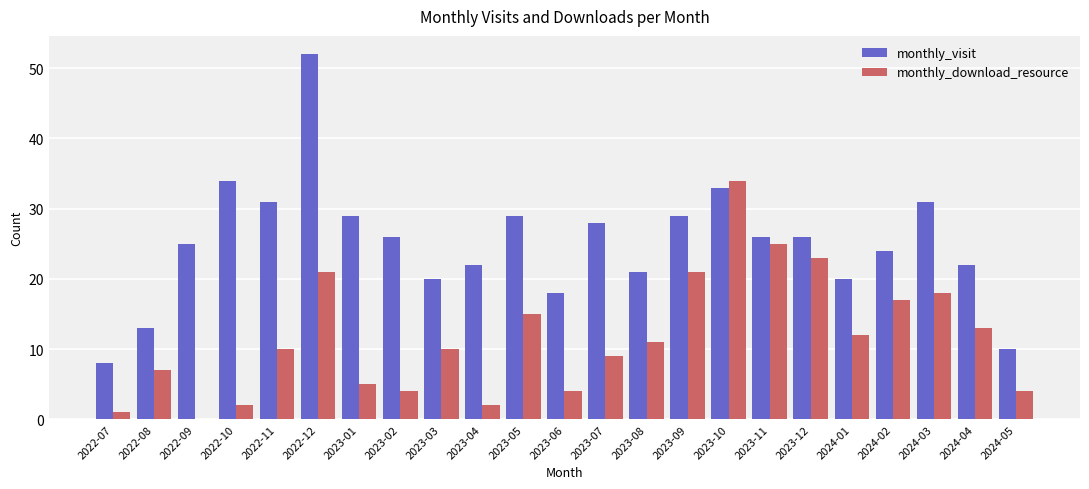

Which label corresponds to the largest value in the chart?

2022-12